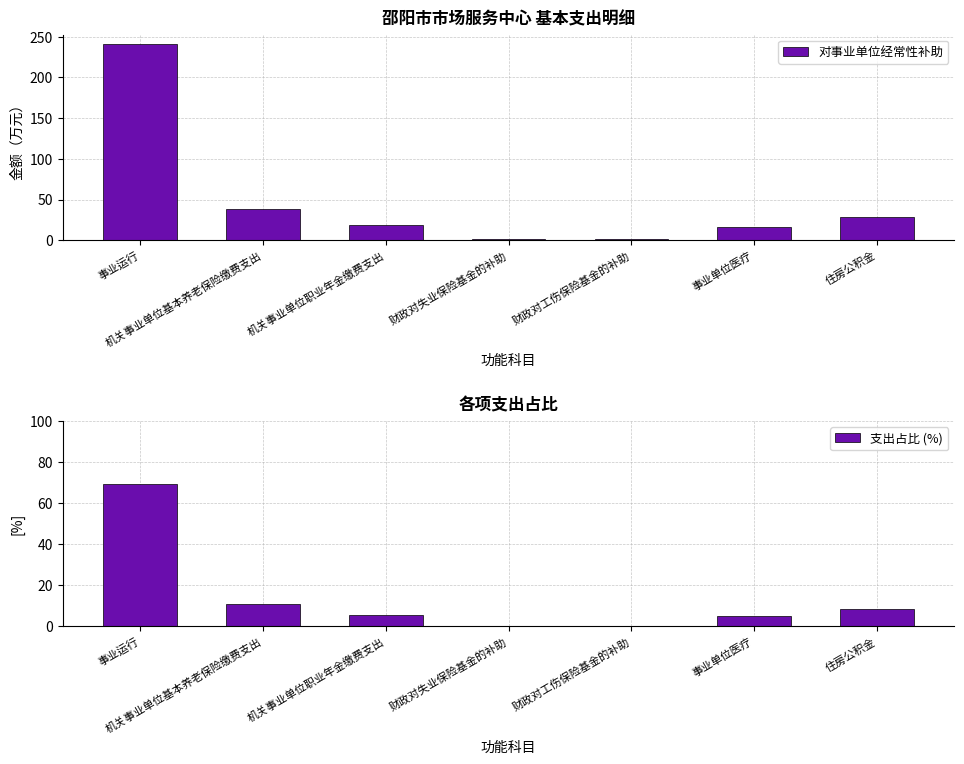

What is the label of the 5th bar from the left?

财政对工伤保险基金的补助